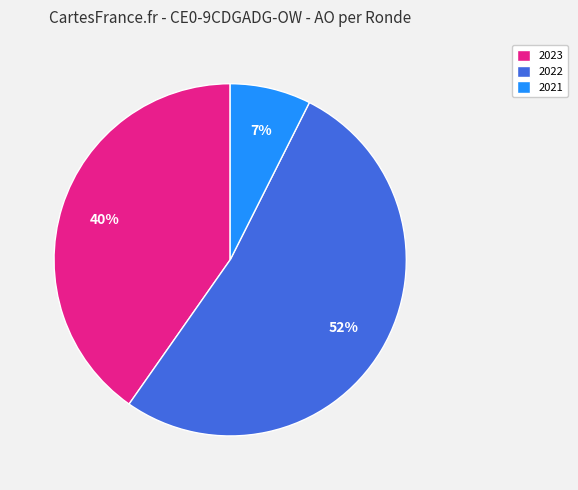

Is the sum of 2023 and 2021 greater than half?

No